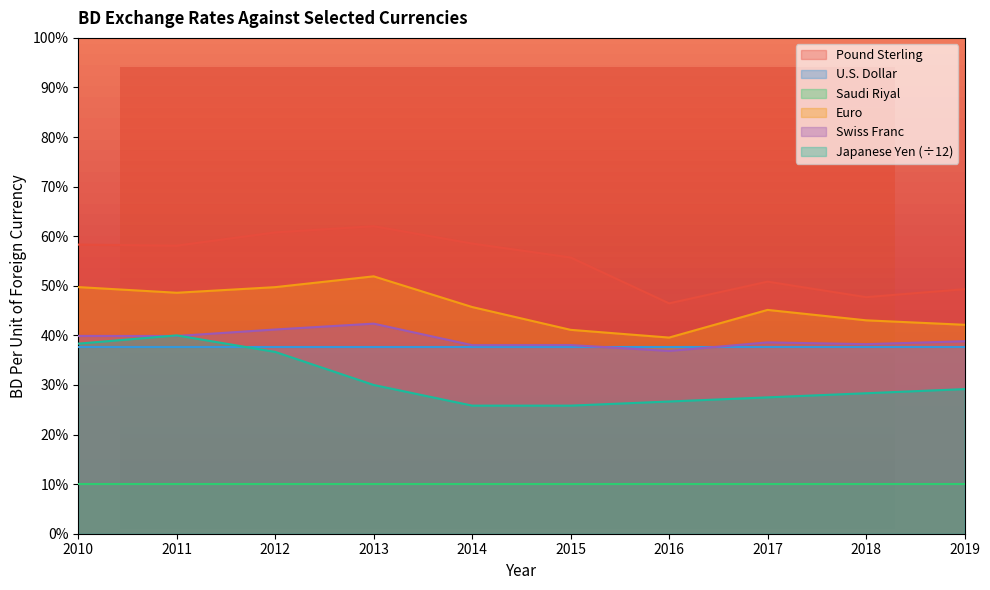

In Euro, how many points are lower than both neighbors (excluding endpoints)?

2